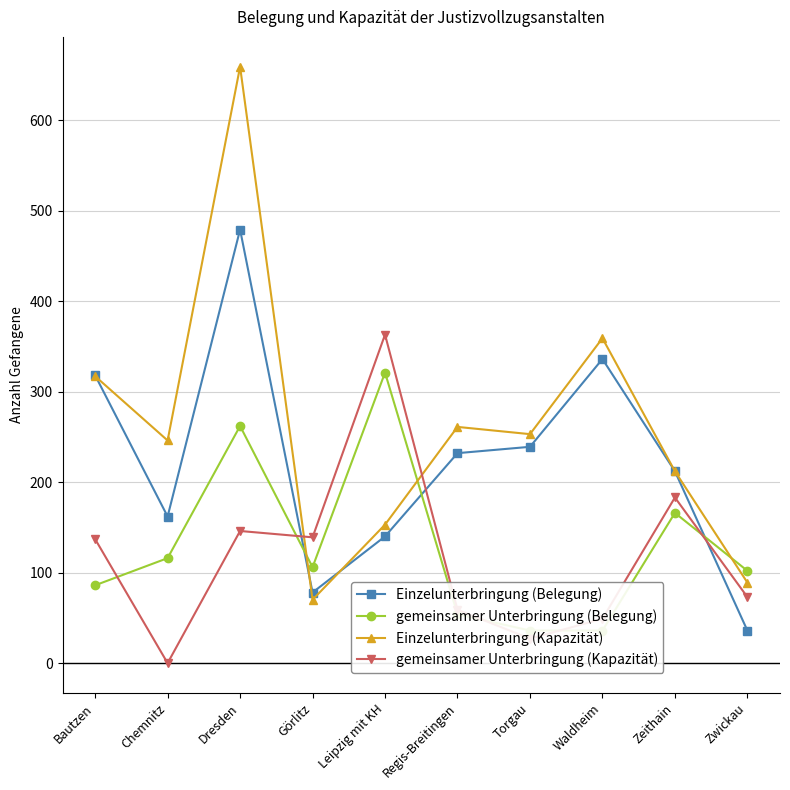

After their last crossing, which series has the higher values: gemeinsamer Unterbringung (Kapazität) or Einzelunterbringung (Kapazität)?

Einzelunterbringung (Kapazität)